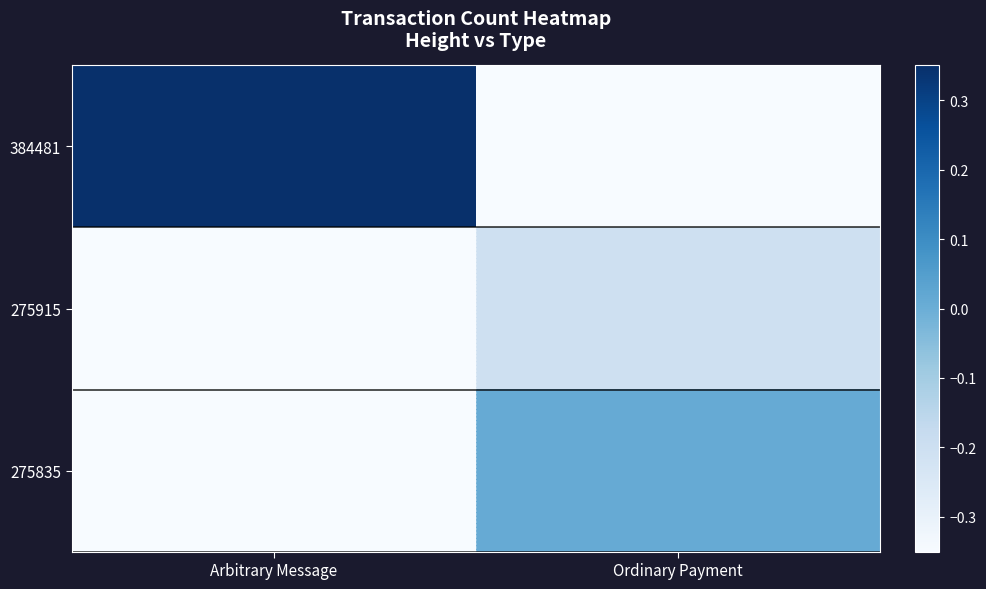

Reading left to right, extract all data points from this chart.

384481: Arbitrary Message=0.3	Ordinary Payment=-0.3
275915: Arbitrary Message=-0.3	Ordinary Payment=-0.2
275835: Arbitrary Message=-0.3	Ordinary Payment=0.0